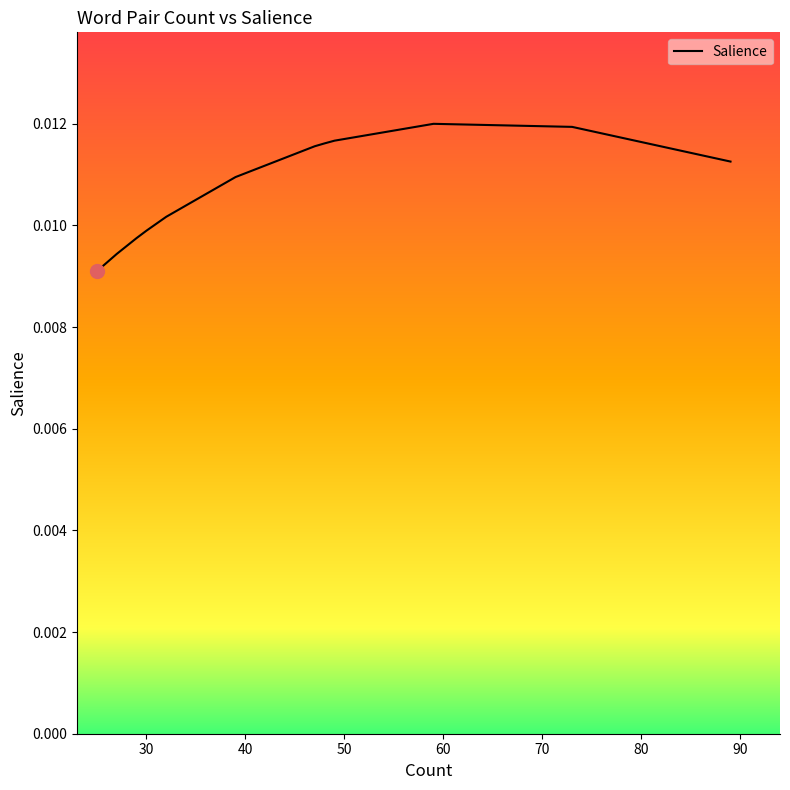

Is it true that the value at 17 is 0.0?

False